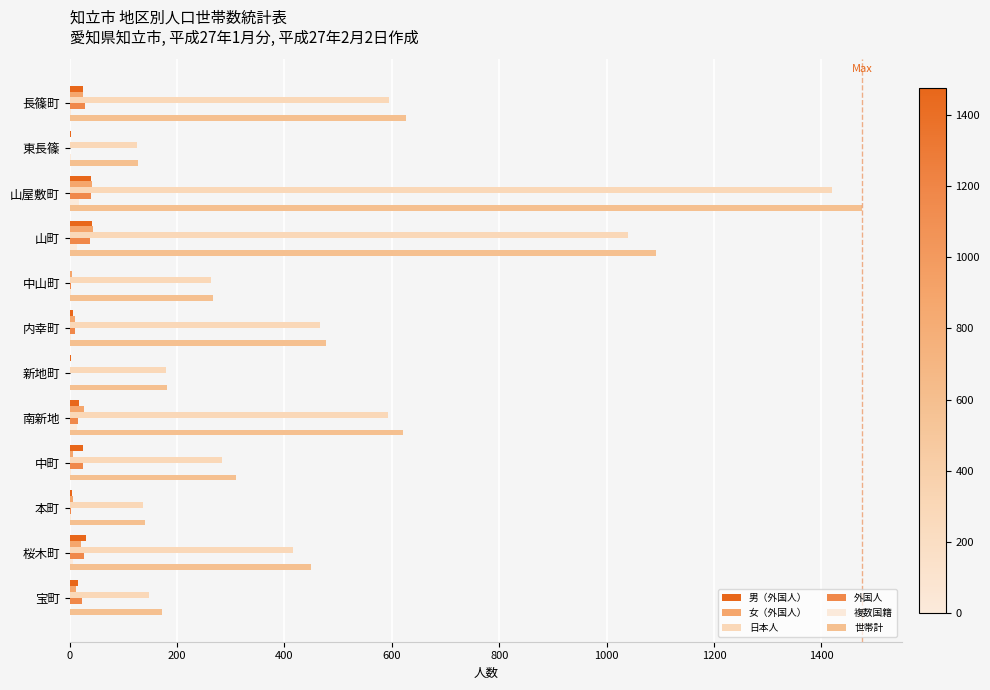

At how many categories does at least one series exceed 279?

7